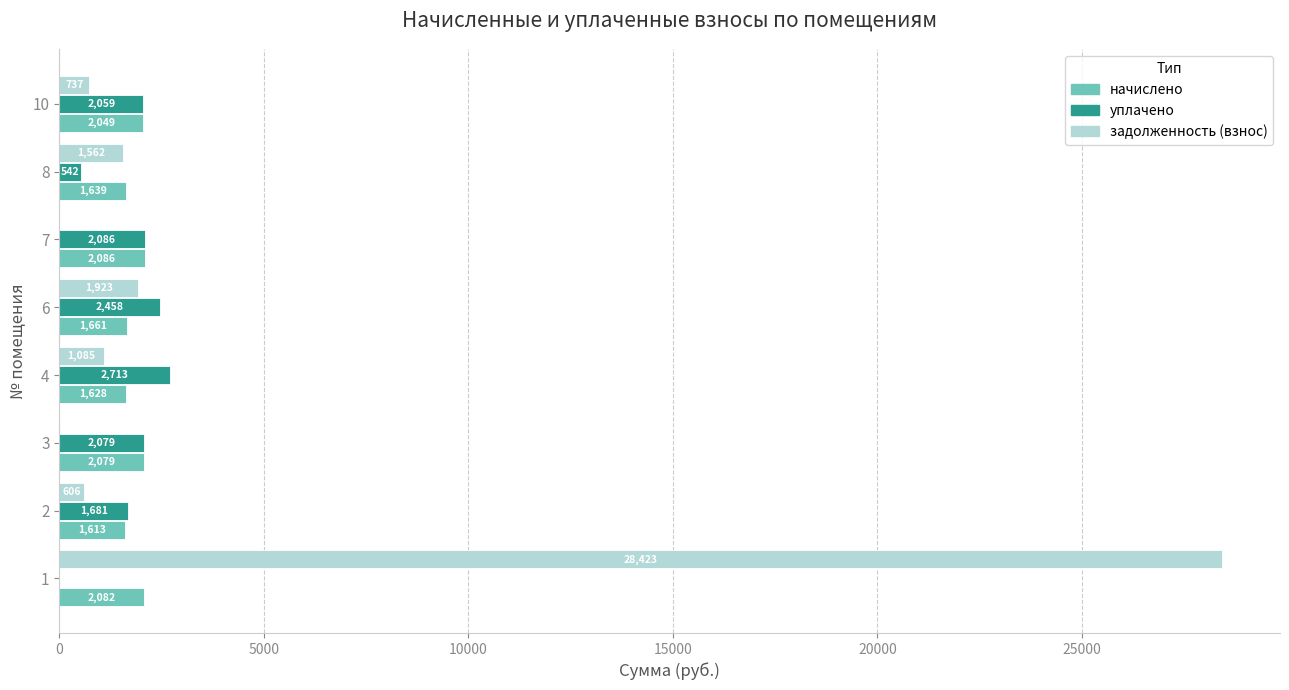

Which series has the largest total across all categories?

задолженность (взнос)